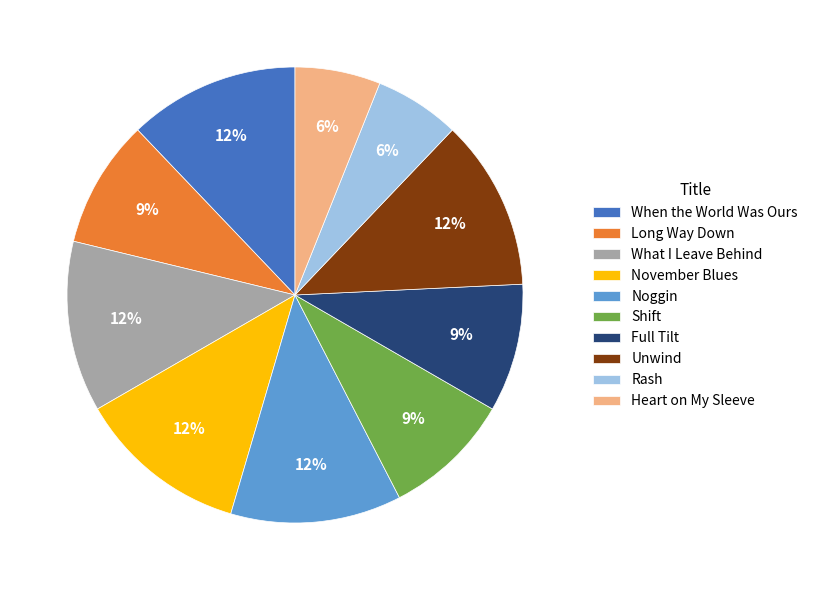

To the nearest percent, what is the difference between the largest and smallest slice percentages?

6%